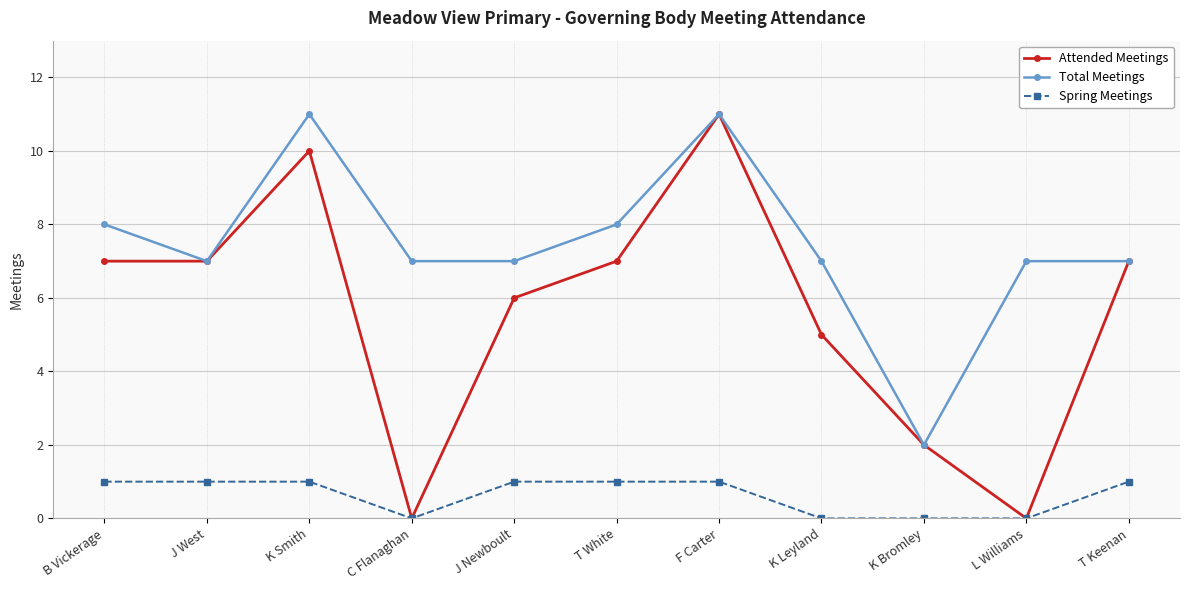

At which category is the sum across all series the highest?

F Carter